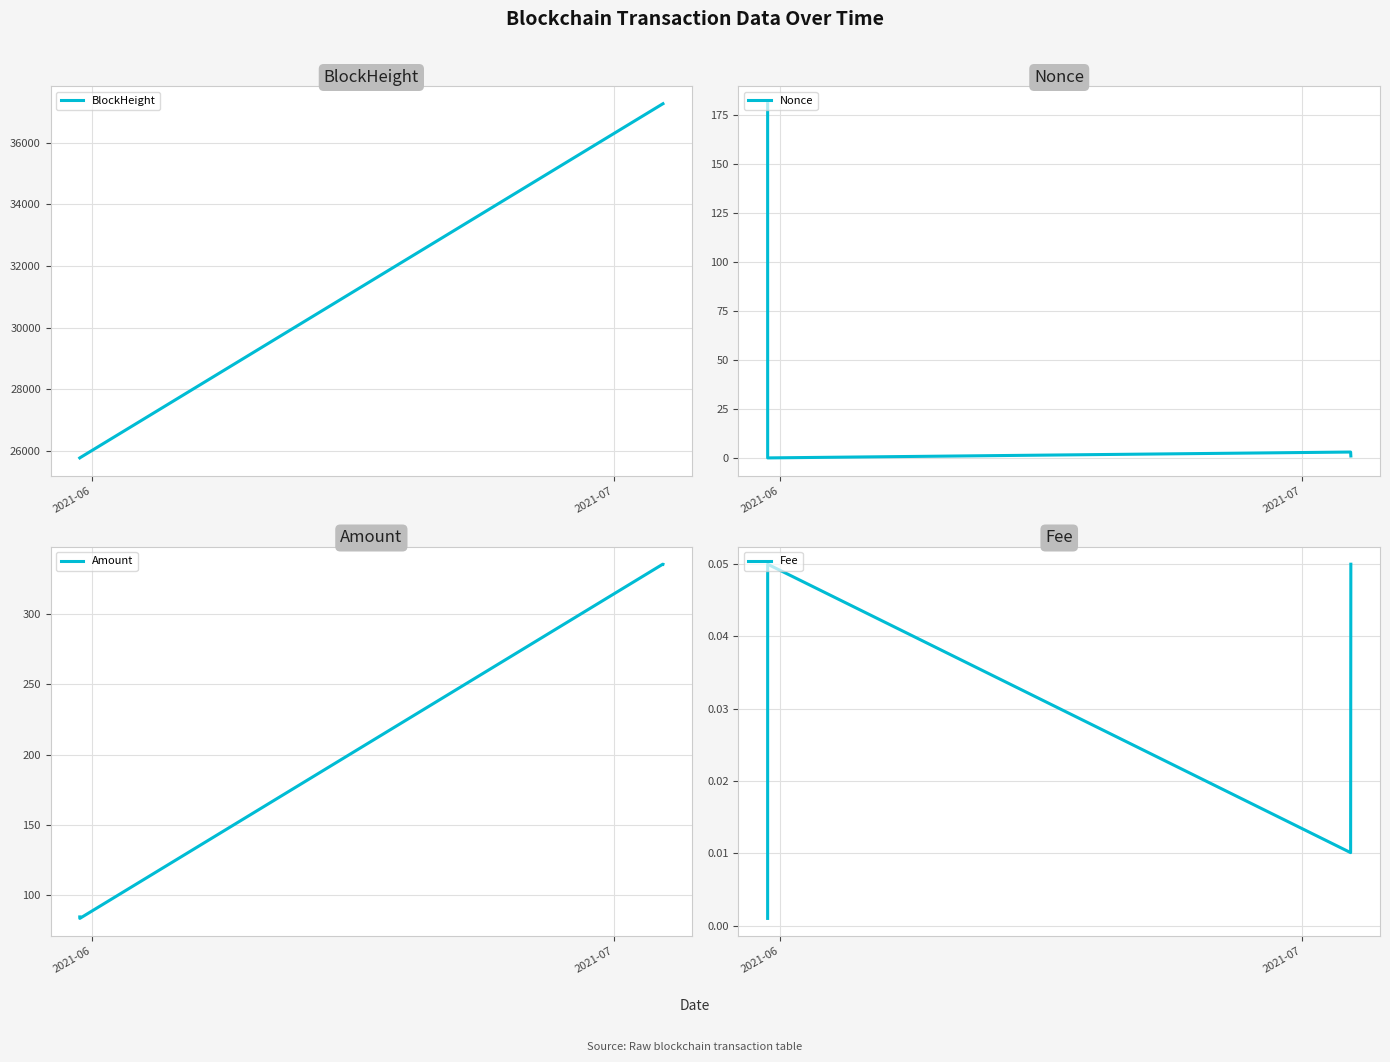

What is the average value of the Nonce series?

46